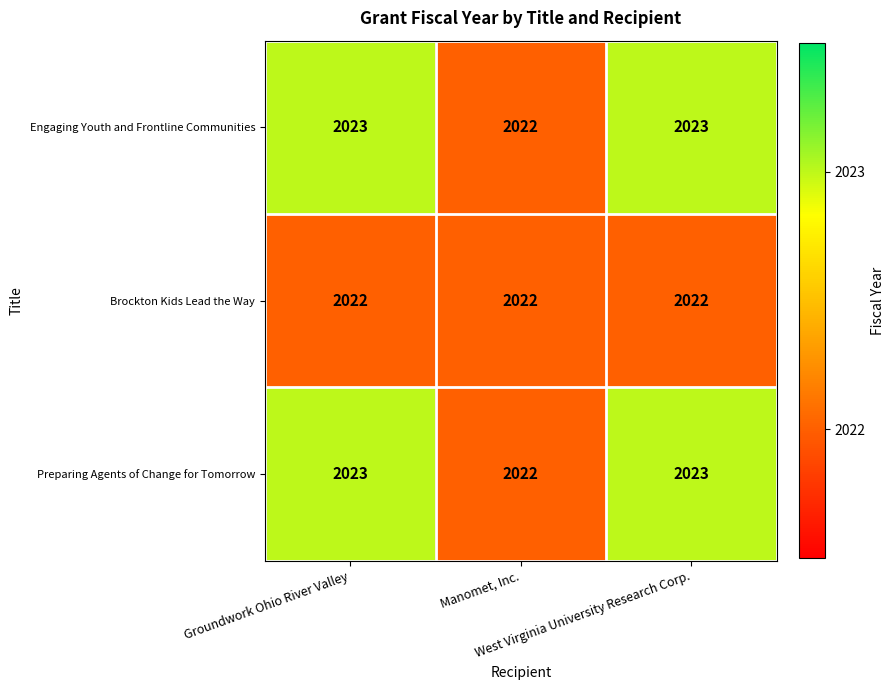

What is the minimum value for Engaging Youth and Frontline Communities?

2022